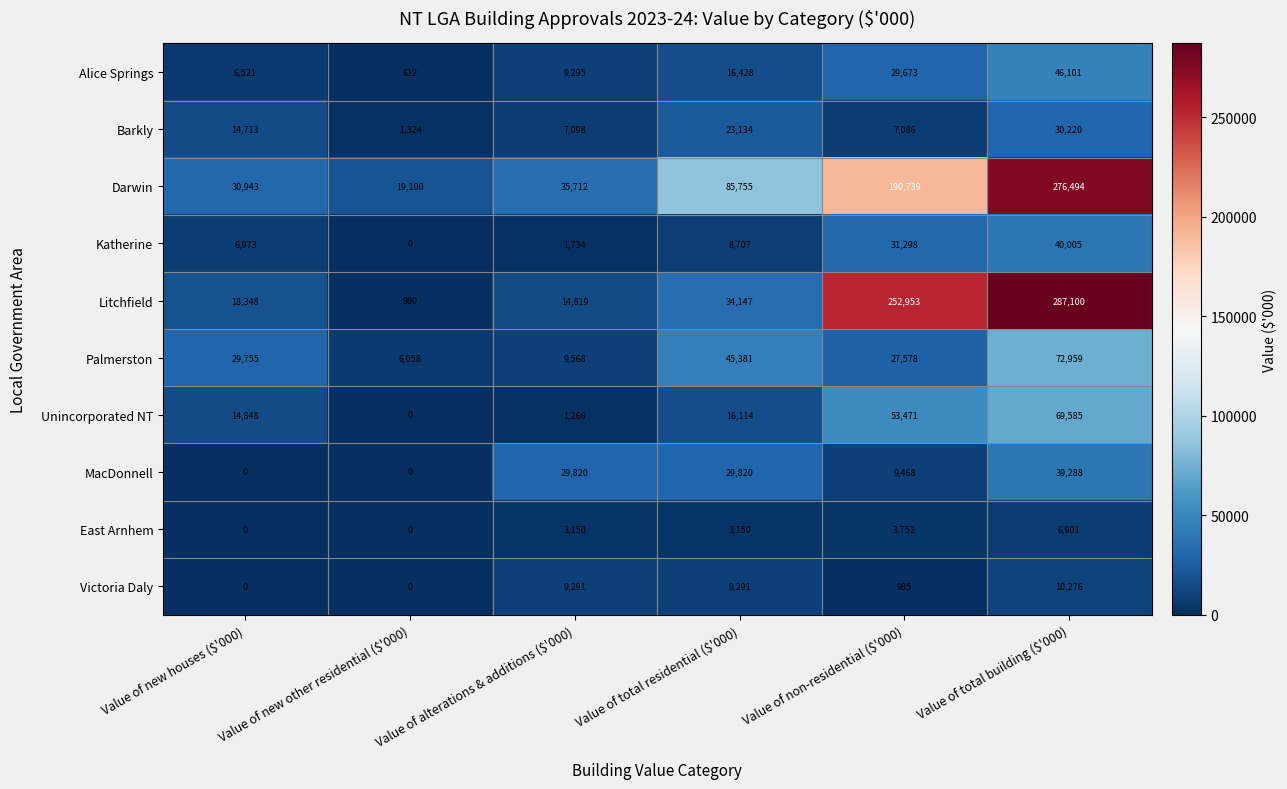

What is the total value across all series at Value of new other residential ($'000)?

28074